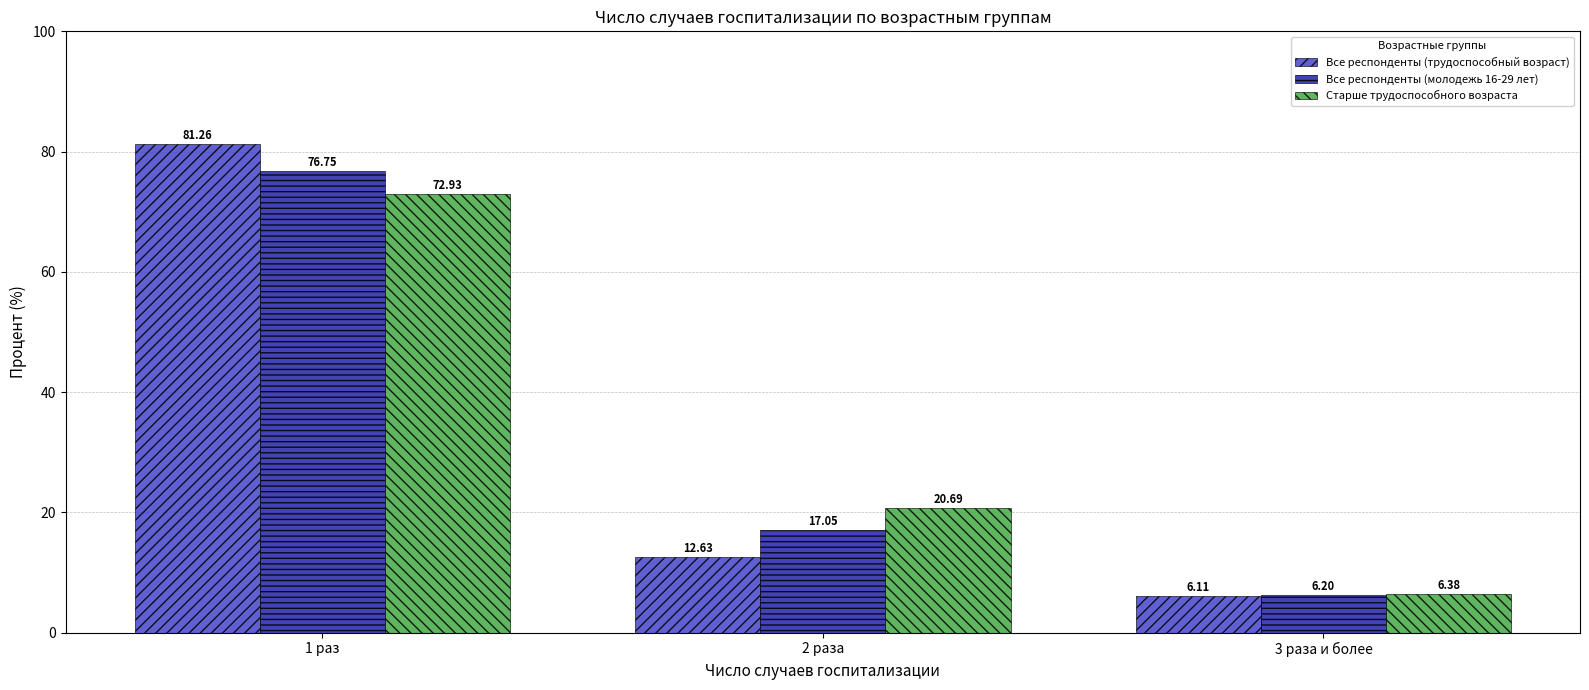

What are all the series names shown in the legend?

Все респонденты (трудоспособный возраст), Все респонденты (молодежь 16-29 лет), Старше трудоспособного возраста